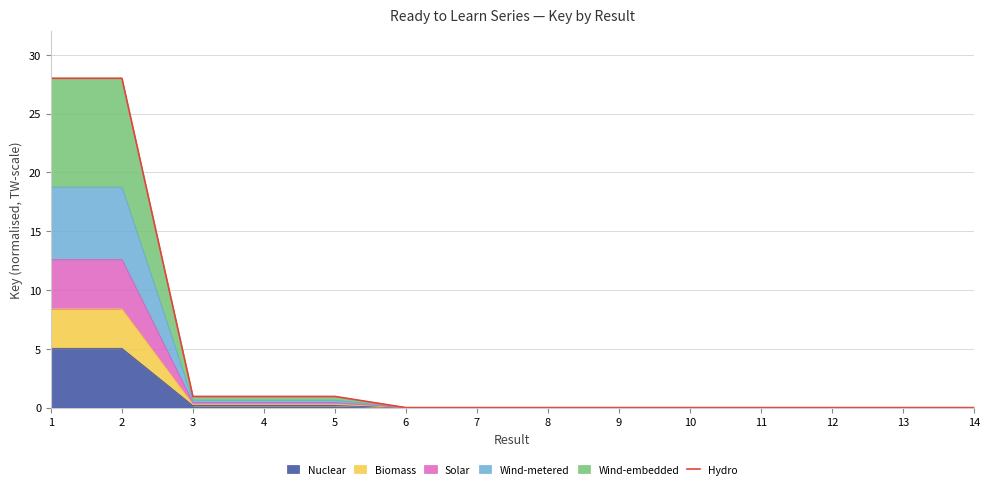

How many interior local peaks (higher than both neighbors) does the data have?

3